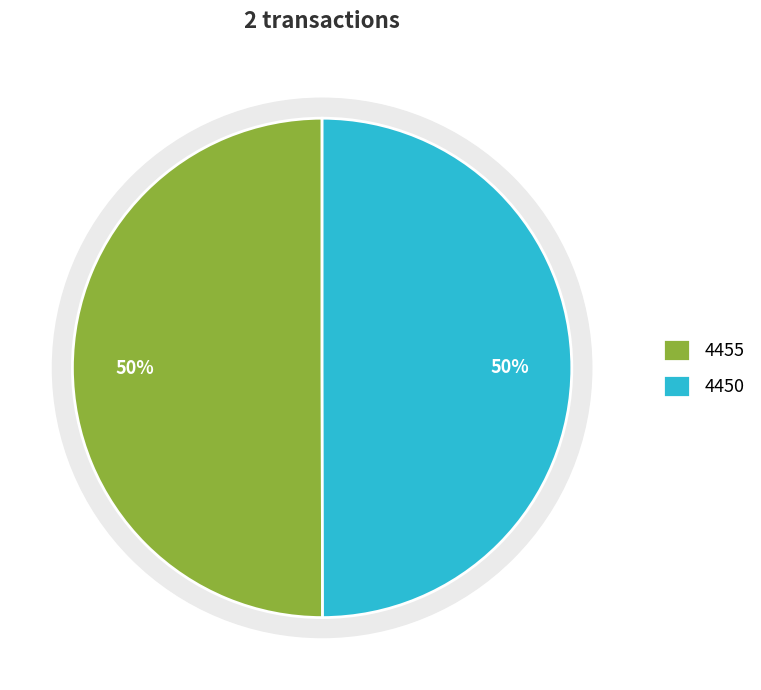

Which category accounts for the majority?

4455